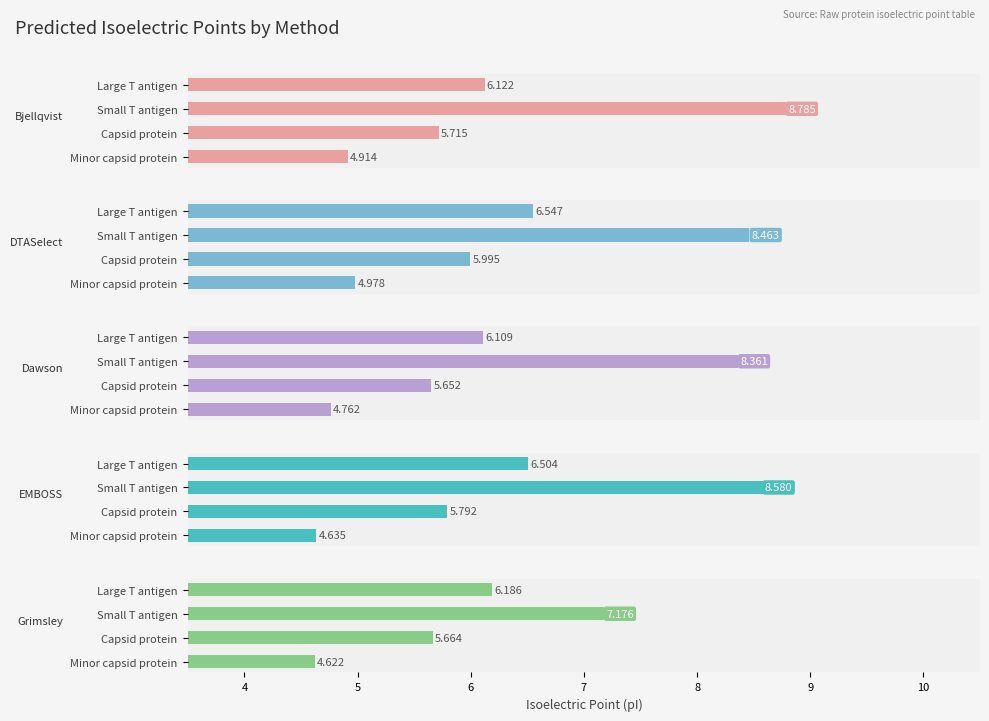

What is the total value across all series at Large T antigen?

31.5